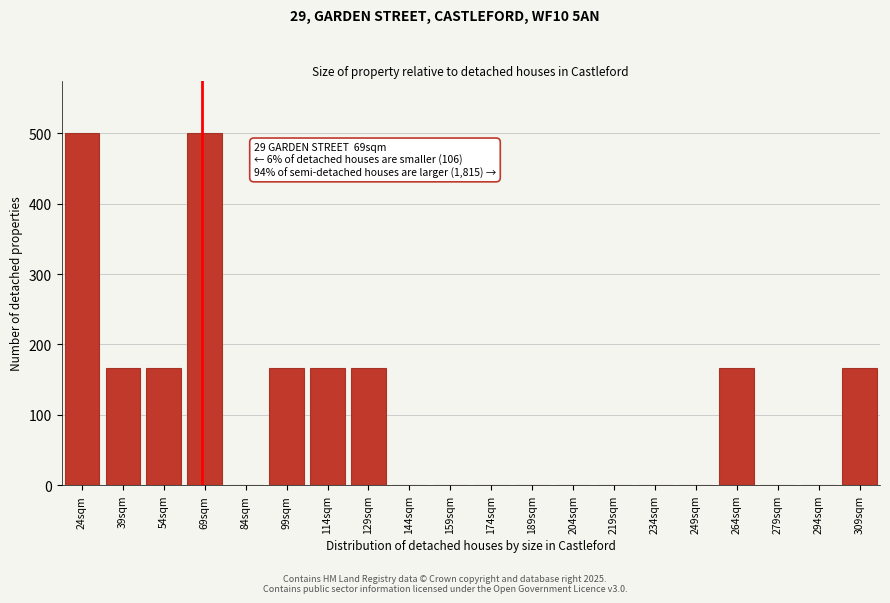

Reading left to right, transcribe all the data shown in this chart.

24sqm=500	39sqm=166	54sqm=166	69sqm=500	84sqm=0	99sqm=166	114sqm=166	129sqm=166	144sqm=0	159sqm=0	174sqm=0	189sqm=0	204sqm=0	219sqm=0	234sqm=0	249sqm=0	264sqm=166	279sqm=0	294sqm=0	309sqm=166